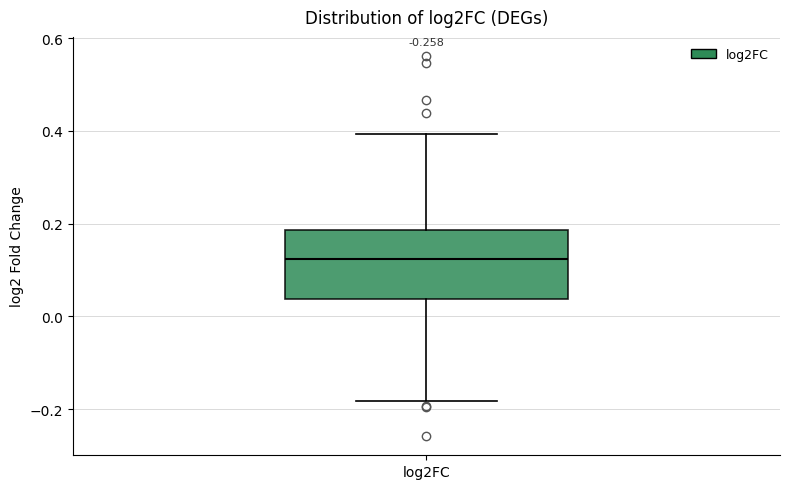

Transcribe this box plot: give where the median line is, the range the box spans, and where the two whiskers end, as read against the y-axis. The values are not printed on the chart, so give them approximately, as read against the axis.

median 0.12, box 0.04 to 0.18, whiskers -0.18 to 0.40